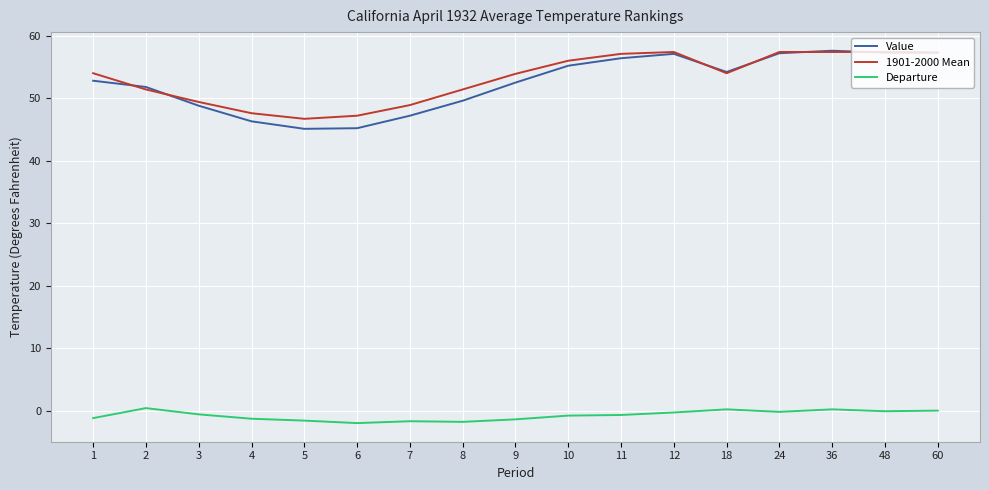

Which series changed the most between 2 and 5?

Value